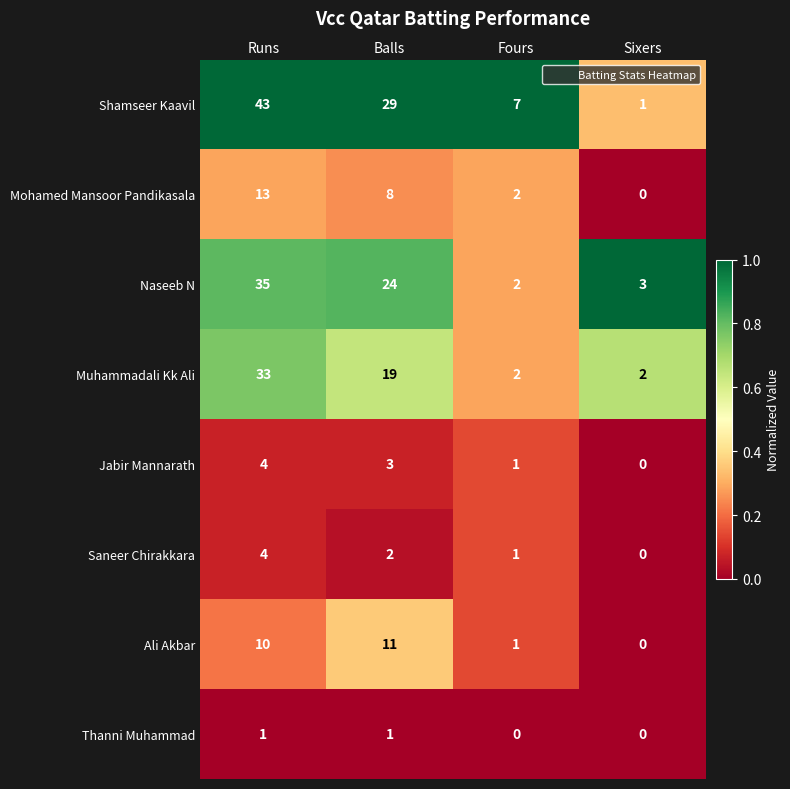

Which series has the largest range (max minus min)?

Shamseer Kaavil